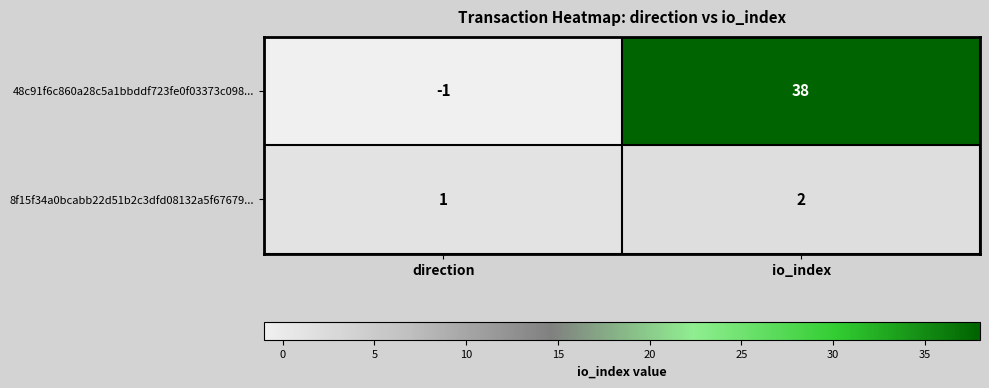

Which category has the highest value across all series?

io_index